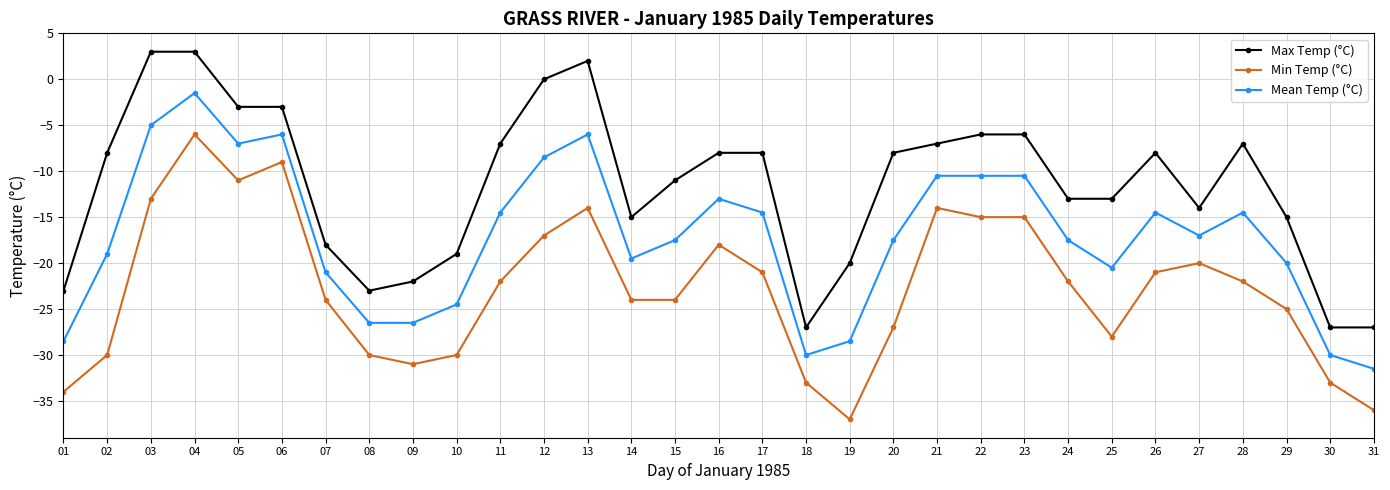

Reading left to right, extract all data points from this chart.

Max Temp (°C): 01=-23.0	02=-8.0	03=3.0	04=3.0	05=-3.0	06=-3.0	07=-18.0	08=-23.0	09=-22.0	10=-19.0	11=-7.0	12=0.0	13=2.0	14=-15.0	15=-11.0	16=-8.0	17=-8.0	18=-27.0	19=-20.0	20=-8.0	21=-7.0	22=-6.0	23=-6.0	24=-13.0	25=-13.0	26=-8.0	27=-14.0	28=-7.0	29=-15.0	30=-27.0	31=-27.0
Min Temp (°C): 01=-34.0	02=-30.0	03=-13.0	04=-6.0	05=-11.0	06=-9.0	07=-24.0	08=-30.0	09=-31.0	10=-30.0	11=-22.0	12=-17.0	13=-14.0	14=-24.0	15=-24.0	16=-18.0	17=-21.0	18=-33.0	19=-37.0	20=-27.0	21=-14.0	22=-15.0	23=-15.0	24=-22.0	25=-28.0	26=-21.0	27=-20.0	28=-22.0	29=-25.0	30=-33.0	31=-36.0
Mean Temp (°C): 01=-28.5	02=-19.0	03=-5.0	04=-1.5	05=-7.0	06=-6.0	07=-21.0	08=-26.5	09=-26.5	10=-24.5	11=-14.5	12=-8.5	13=-6.0	14=-19.5	15=-17.5	16=-13.0	17=-14.5	18=-30.0	19=-28.5	20=-17.5	21=-10.5	22=-10.5	23=-10.5	24=-17.5	25=-20.5	26=-14.5	27=-17.0	28=-14.5	29=-20.0	30=-30.0	31=-31.5